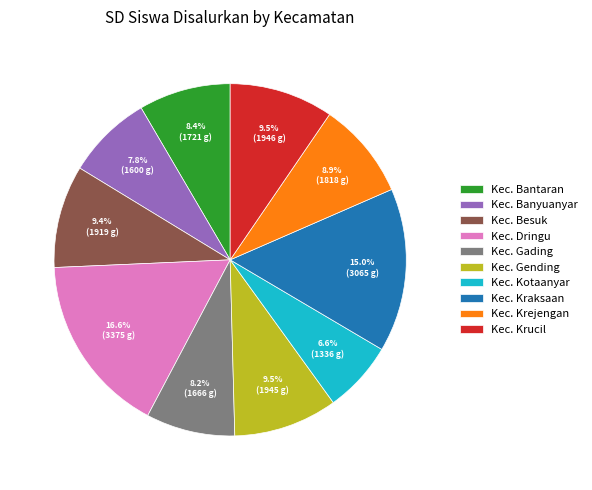

To the nearest percent, what is the difference between the largest and smallest slice percentages?

10%